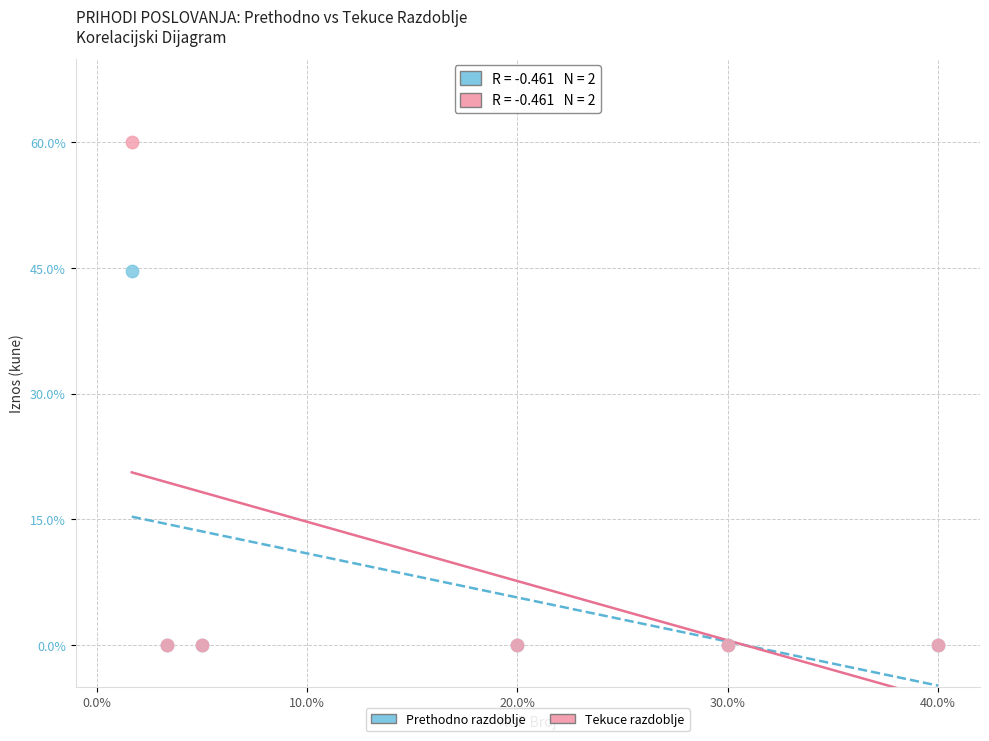

What are all the series names shown in the legend?

Prethodno razdoblje, Tekuce razdoblje